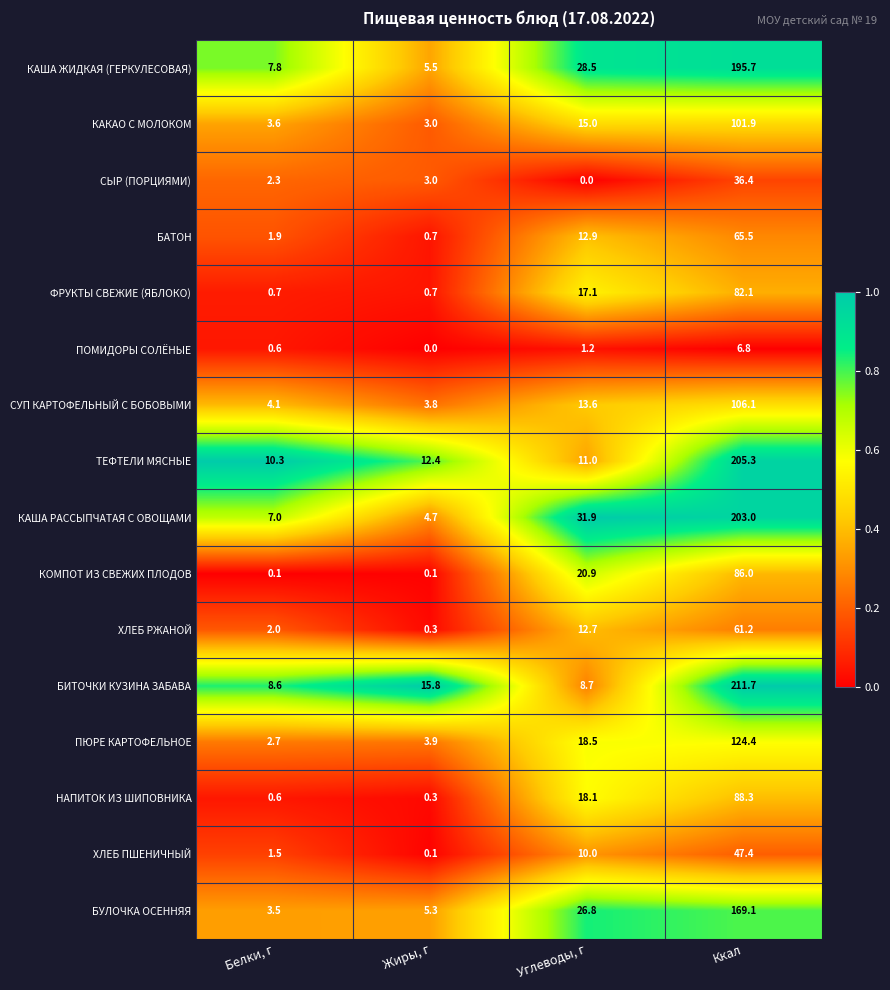

How many data points does each series have?

4